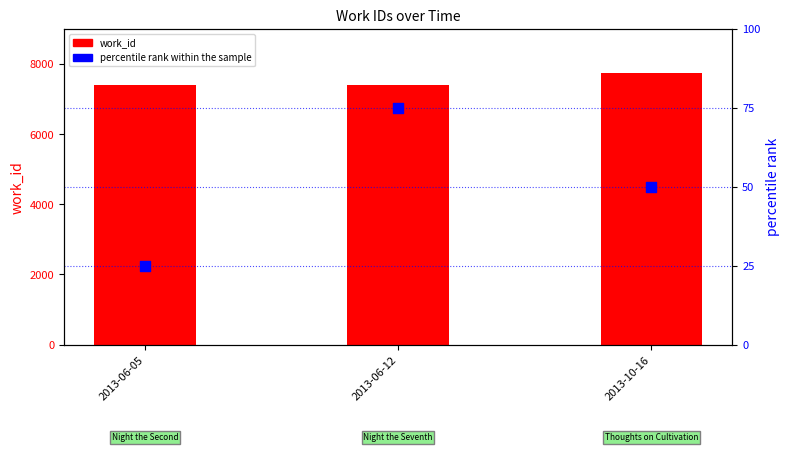

Which series reaches the maximum Y coordinate?

work_id